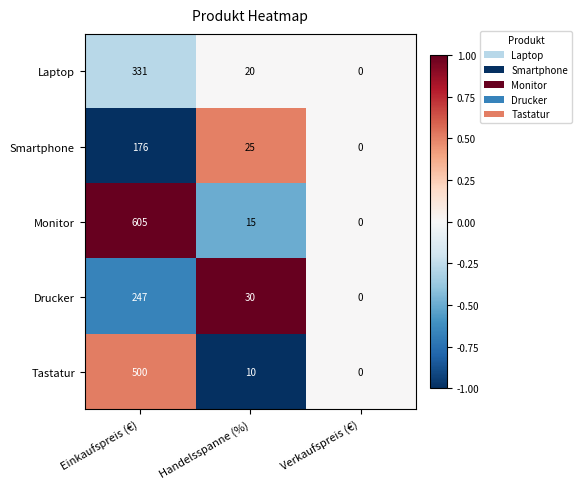

At which category is the sum across all series the highest?

Einkaufspreis (€)